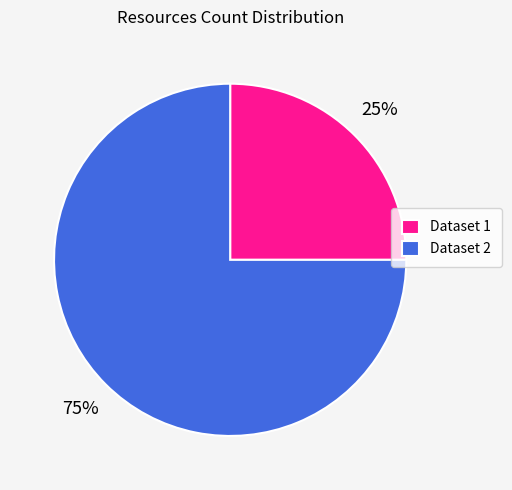

Is there any slice that represents more than half of the pie?

Yes